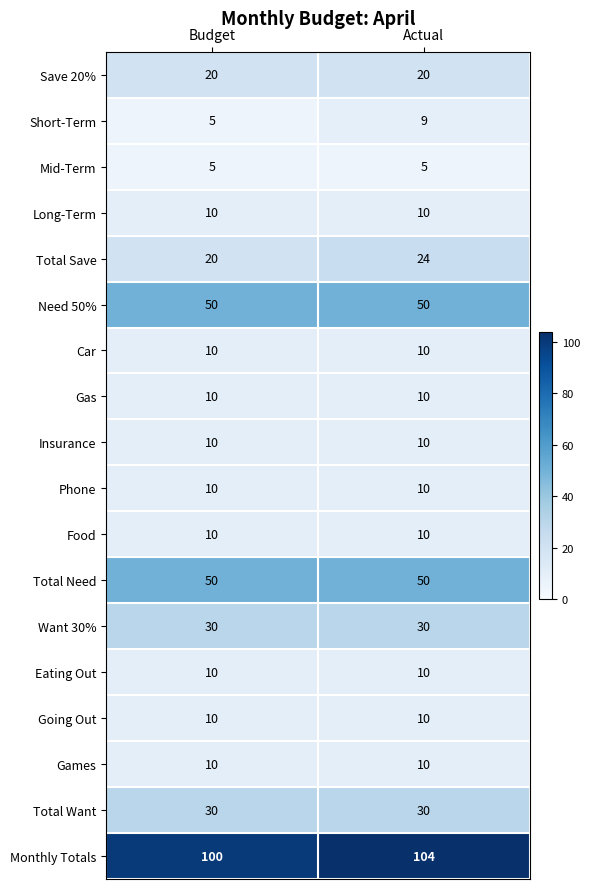

Which series has the largest total across all categories?

Monthly Totals